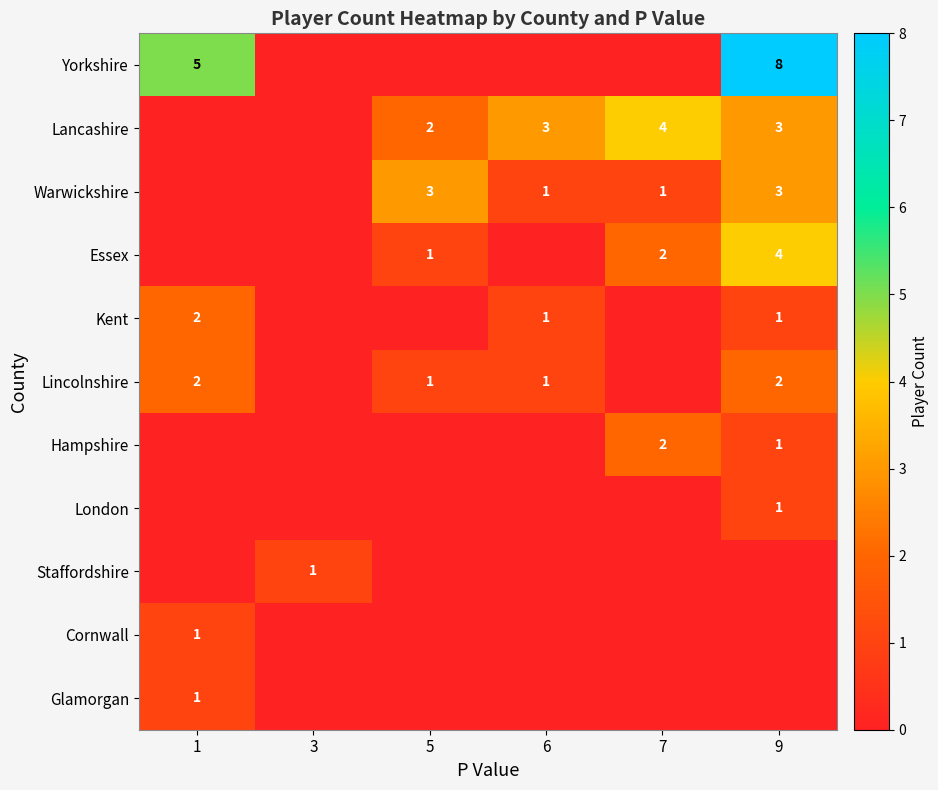

True or false: Warwickshire has a value of 5 at 5.

False